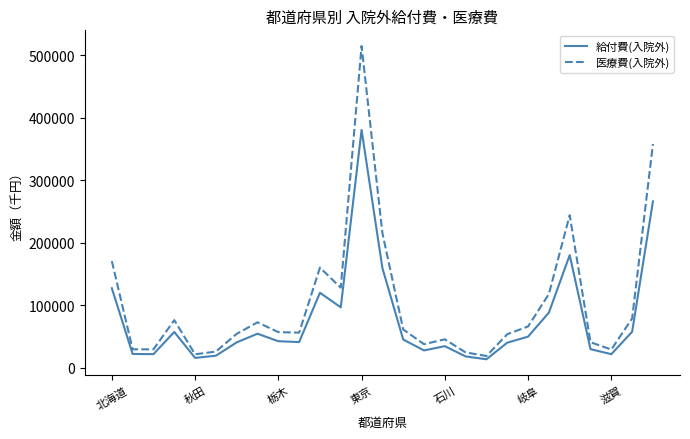

List the series in order of their overall mean, highest first.

医療費(入院外), 給付費(入院外)